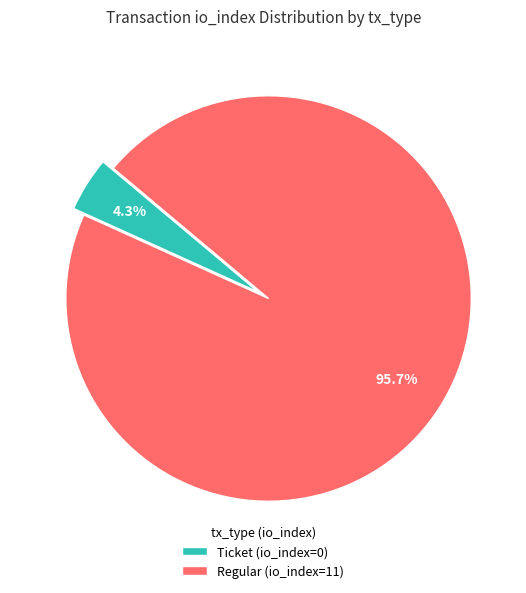

Between Regular (io_index=11) and Ticket (io_index=0), which is larger?

Regular (io_index=11)